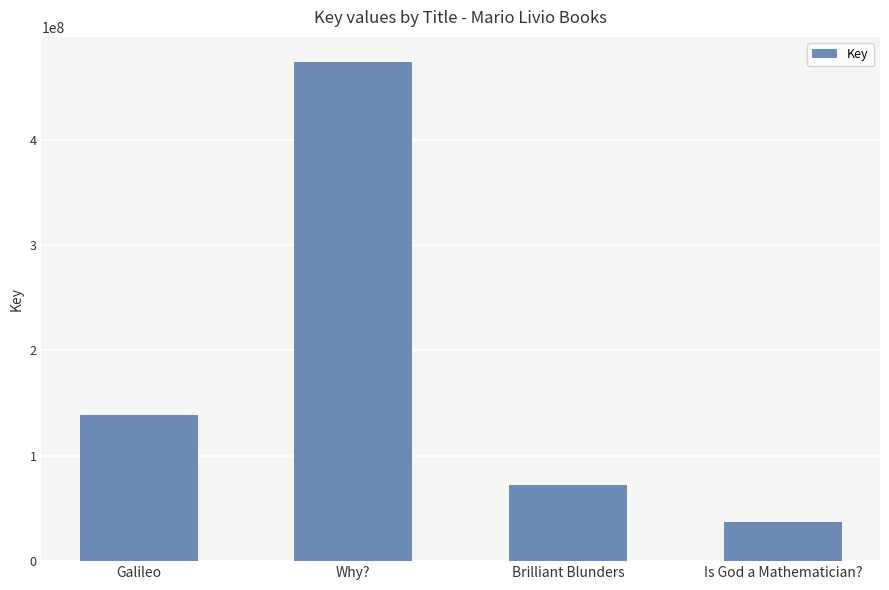

List the labels in order of value, largest first.

Why?, Galileo, Brilliant Blunders, Is God a Mathematician?